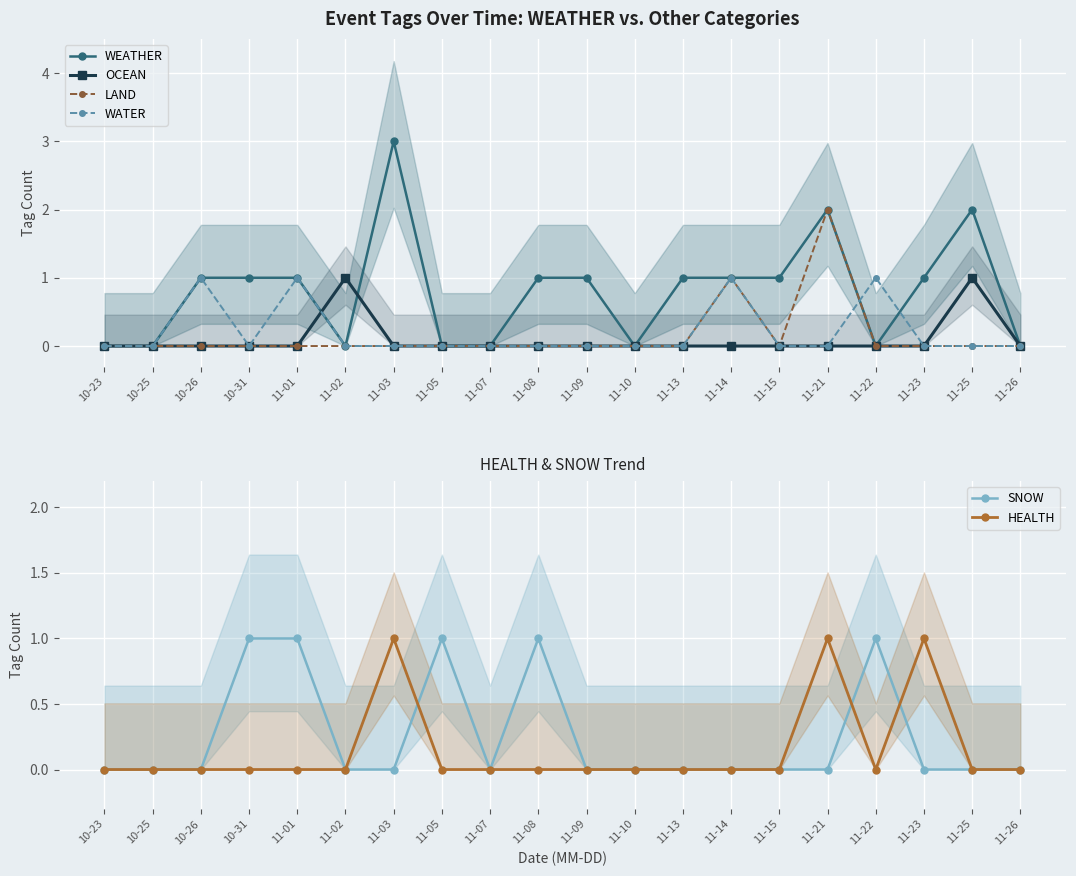

How many intersections are there between SNOW and LAND?

1